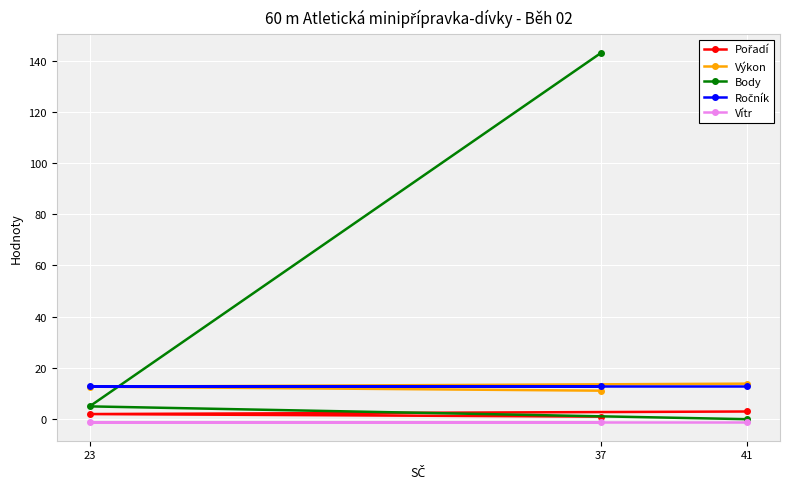

Where does the Body series first go above 5?

37